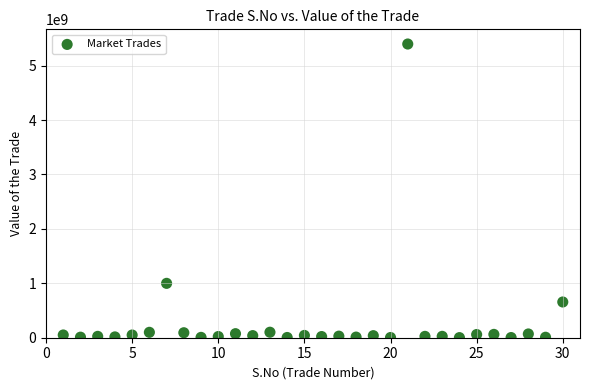

What Y value in the scatter plot is closest to 2699834415?

999266000.0